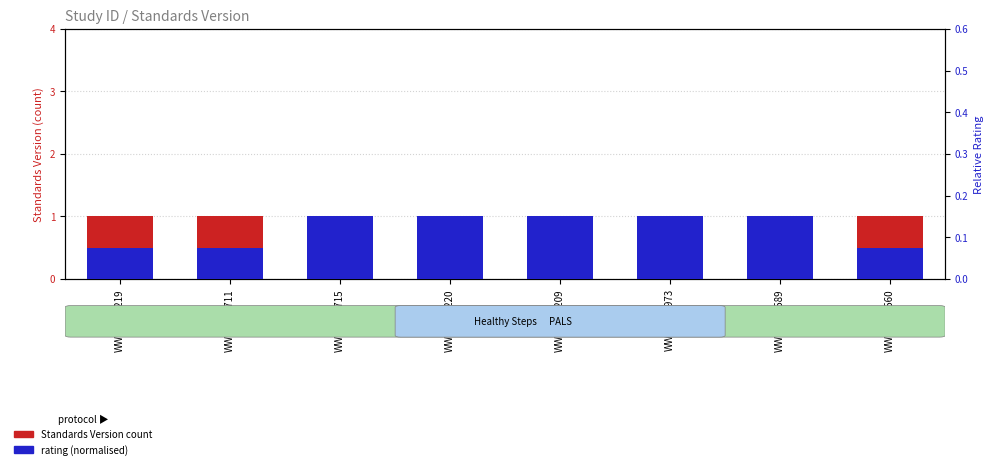

What is the value of the Standards Version bar at the 3rd from the left?

1.0